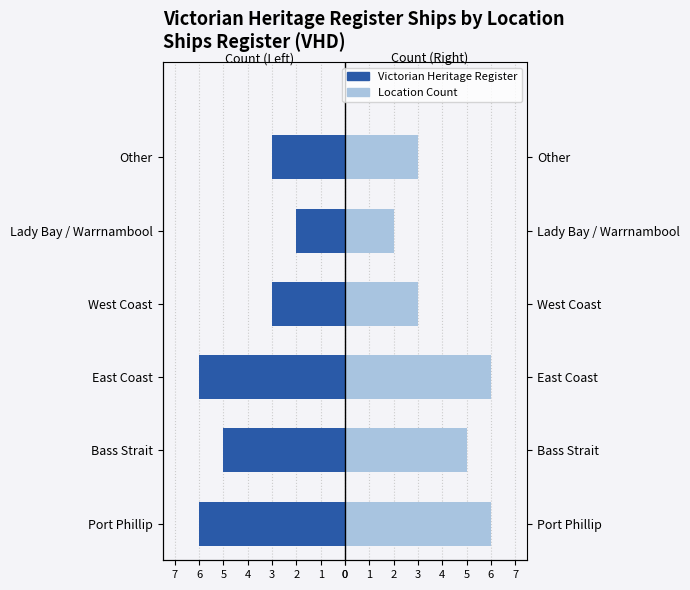

How many values in the Location Count series exceed 5?

2